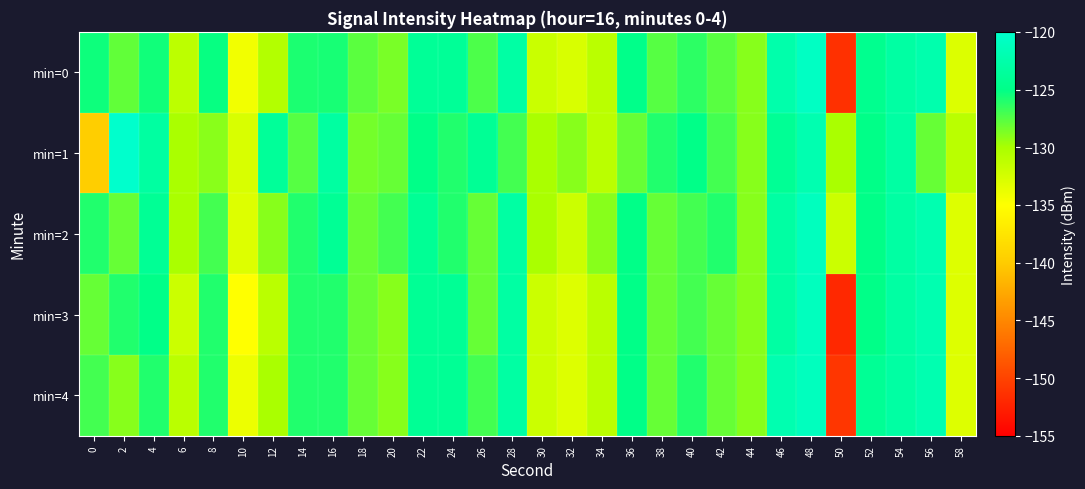

What is the smallest value displayed?

-152.0